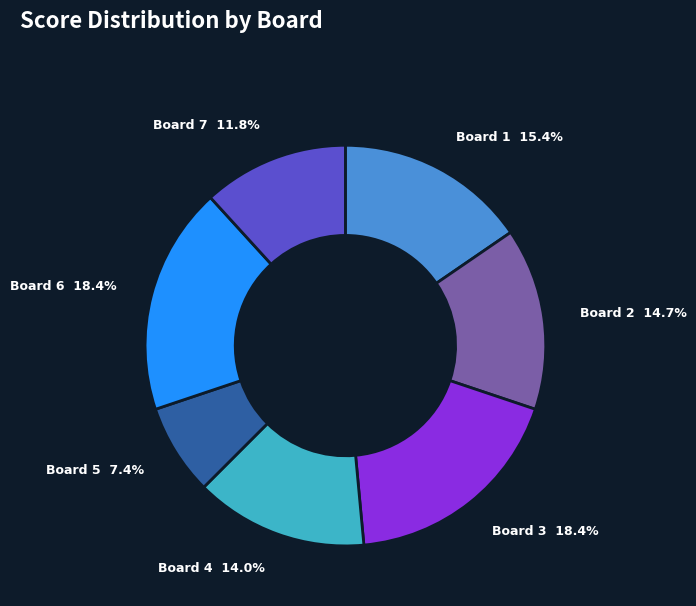

Which has a higher value, Board 2 or Board 1?

Board 1